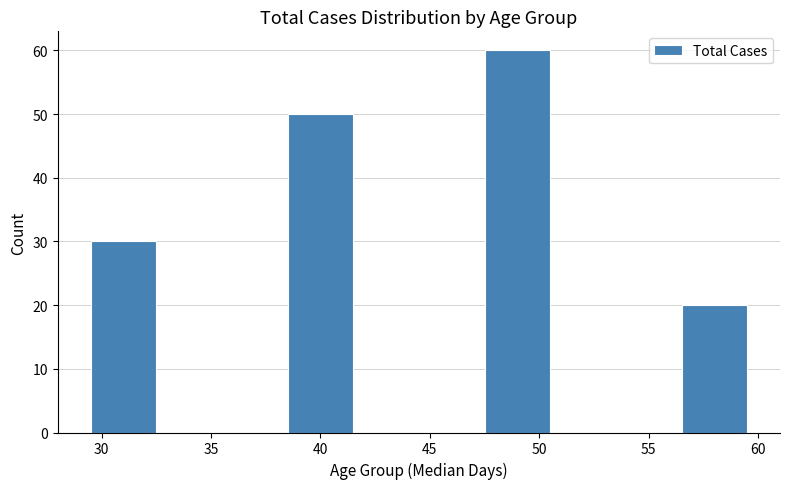

Over which range of the x-axis is the bar tallest?

47.5 to 50.5